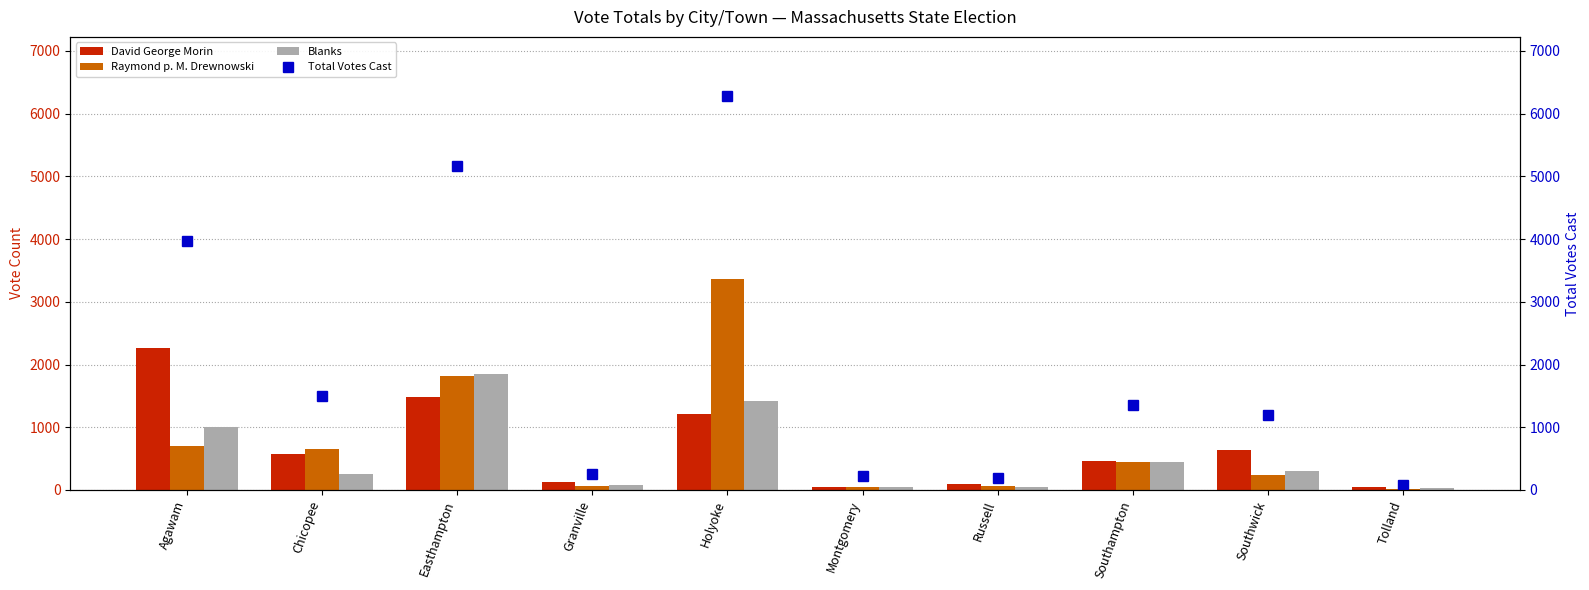

The value of Raymond p. M. Drewnowski at Montgomery is 45. True or false?

True